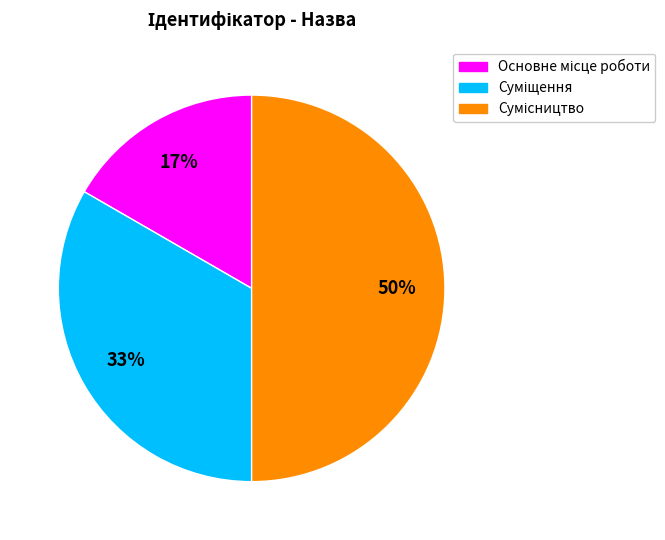

To the nearest percent, what is the difference between the largest and smallest slice percentages?

33%